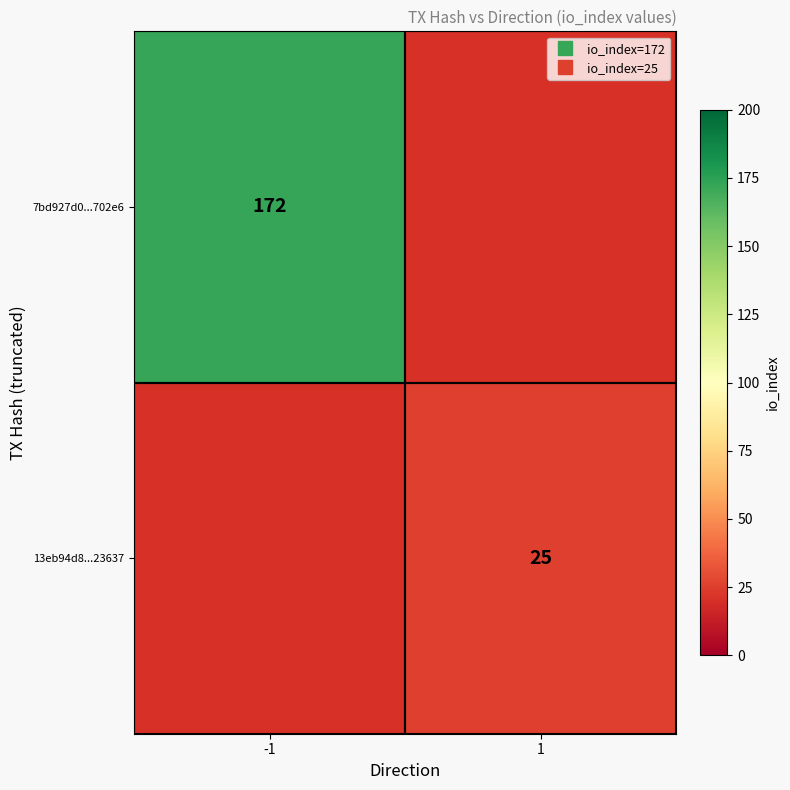

What is the highest value of the 7bd927d0...702e6 series?

172.0